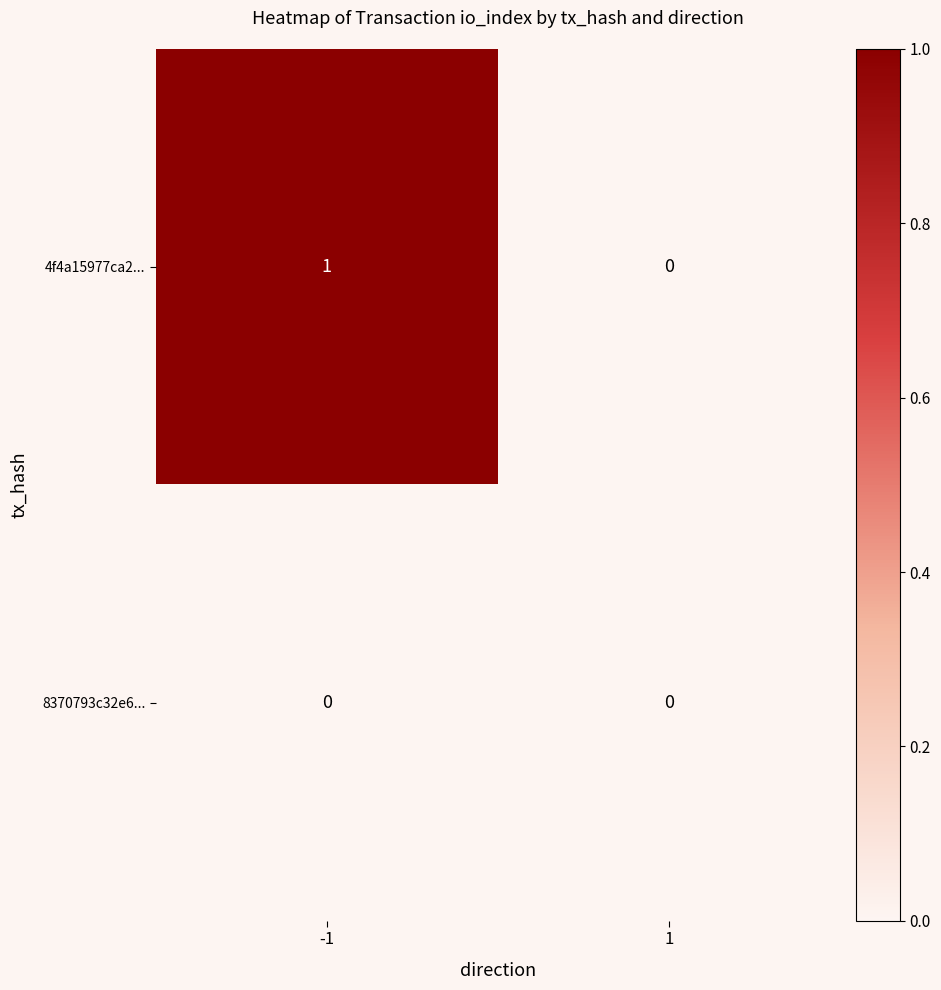

Reading right to left, list all the values displayed in this chart.

4f4a15977ca2...: 1=0	-1=1
8370793c32e6...: 1=0	-1=0